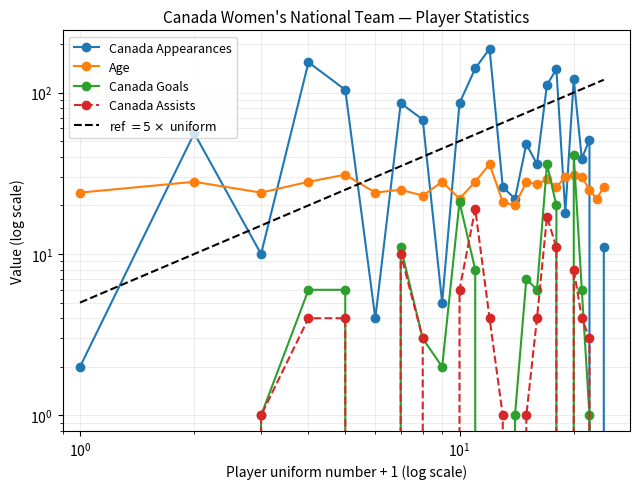

Reading right to left, list all the values displayed in this chart.

Canada Appearances: 11	0	51	39	121	18	139	112	36	48	22	26	187	141	86	5	68	86	4	104	154	10	56	2
Age: 26	22	25	30	31	30	26	29	27	28	20	21	36	28	22	28	23	25	24	31	28	24	28	24
Canada Goals: 0	0	1	6	41	0	20	36	6	7	1	0	0	8	21	2	3	11	0	6	6	1	0	0
Canada Assists: 0	0	3	4	8	0	11	17	4	1	0	1	4	19	6	0	3	10	0	4	4	1	0	0